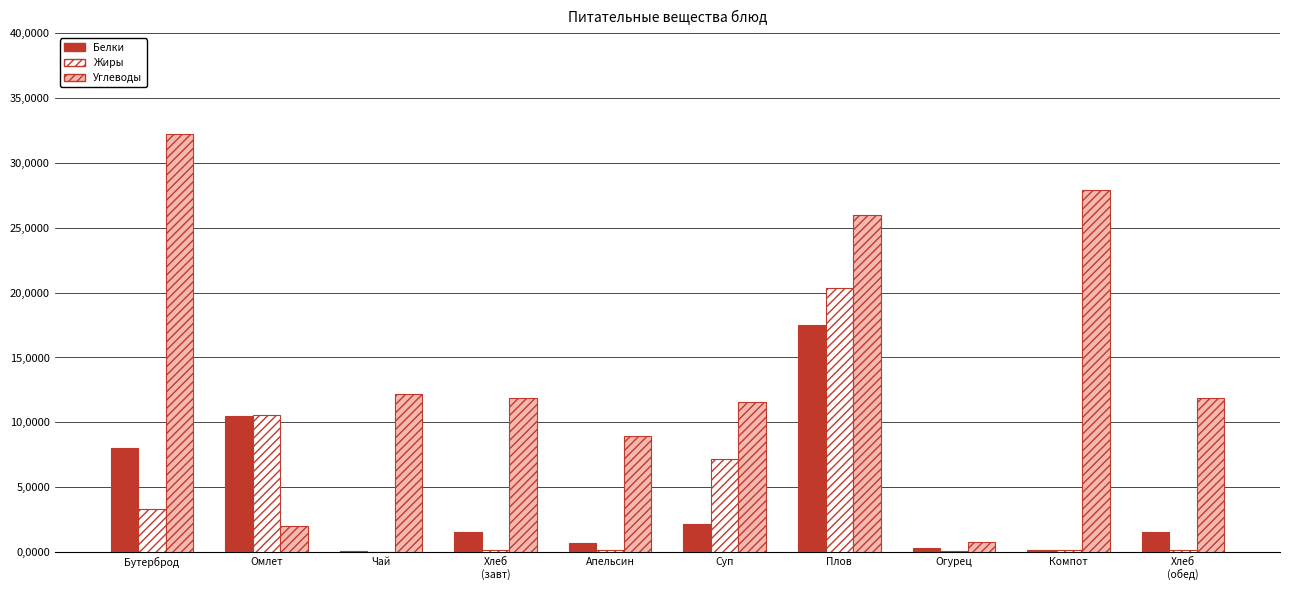

What is the difference between the Жиры values at Бутерброд and Чай?

3.3